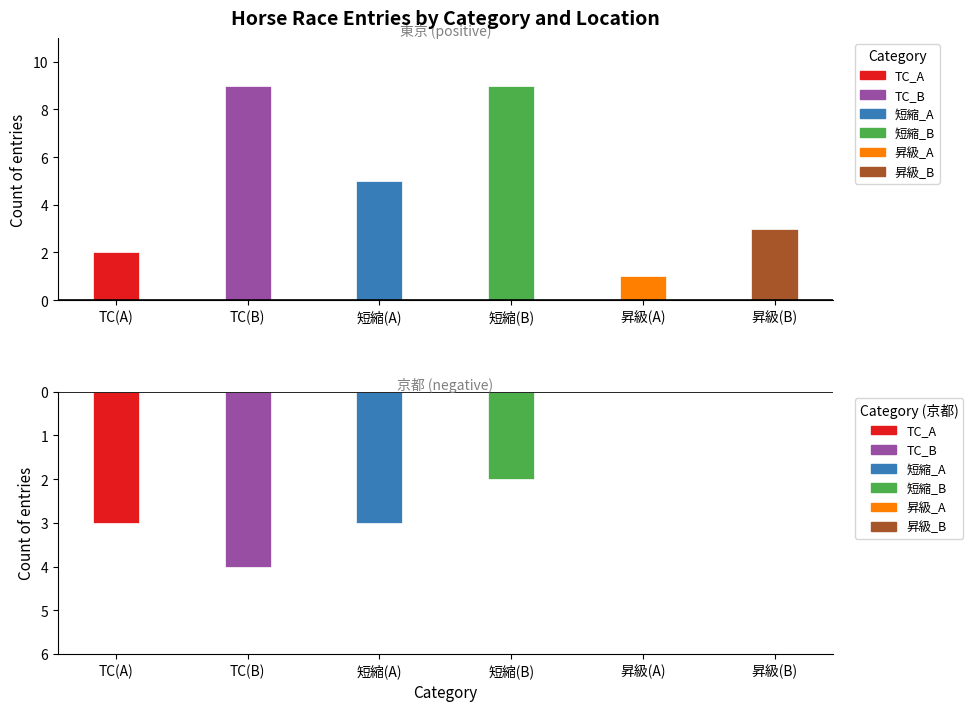

What is the change in value from TC(B) to 短縮(A)?

-4